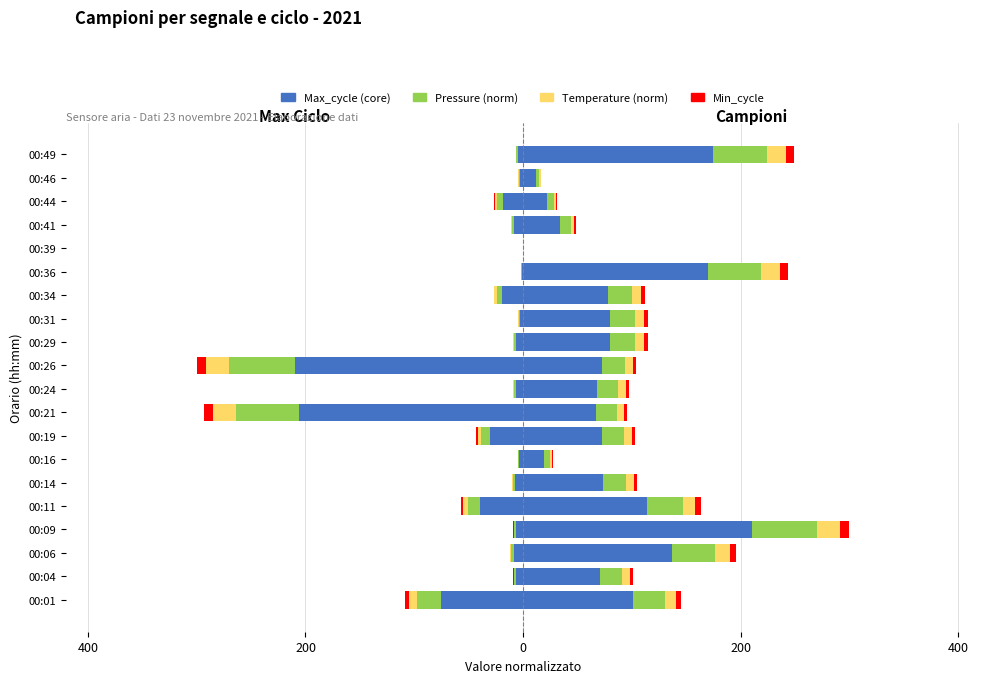

What is the minimum value shown in the chart?

-210.0